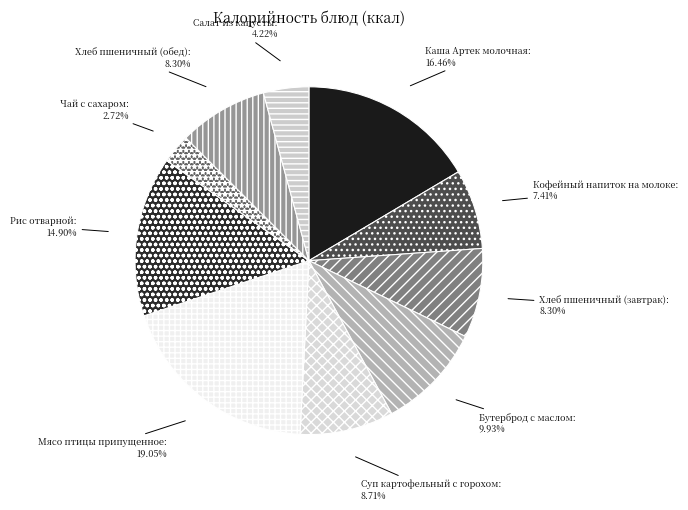

How many segments does this pie chart have?

10